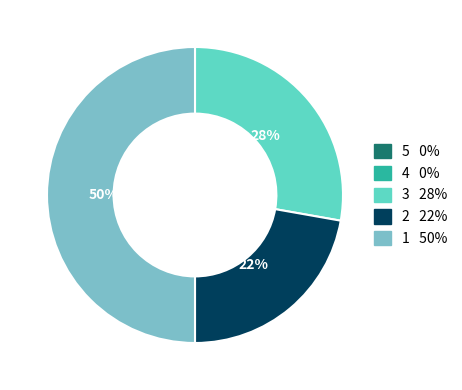

To the nearest percent, what is the average slice percentage?

20%